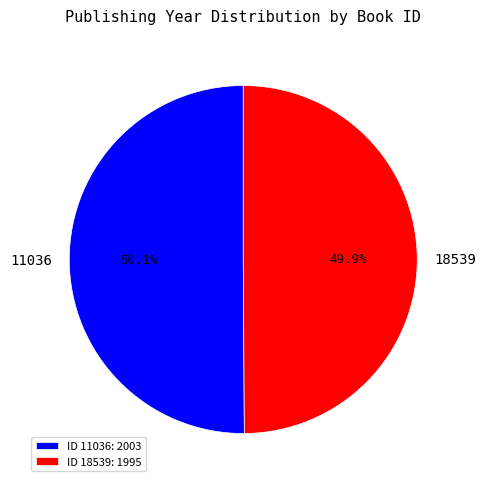

How much of the chart is everything except 11036?

49.9%